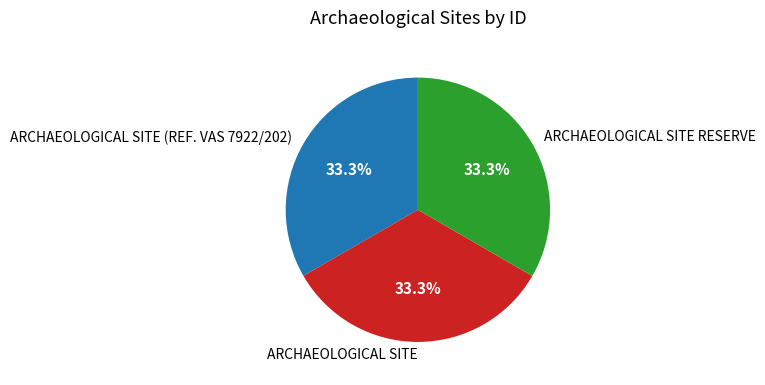

To the nearest percent, what percentage of the pie is ARCHAEOLOGICAL SITE RESERVE?

33%